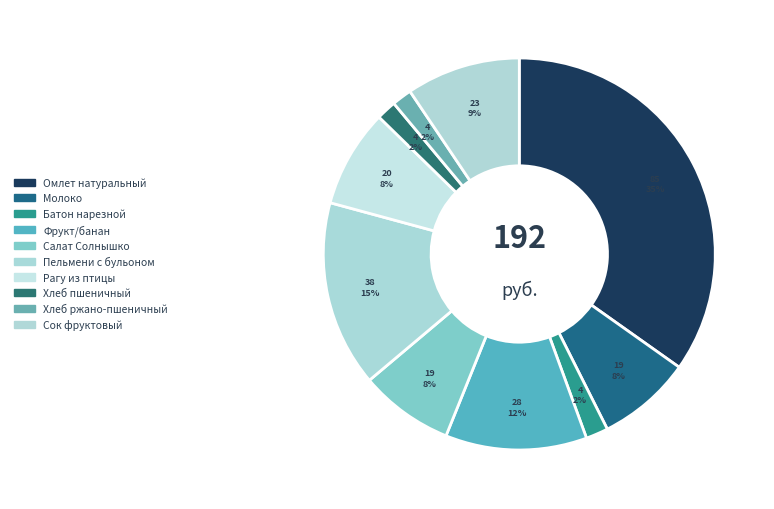

Rank the categories by value from lowest to highest.

Хлеб пшеничный, Хлеб ржано-пшеничный, Батон нарезной, Салат Солнышко, Молоко, Рагу из птицы, Сок фруктовый, Фрукт/банан, Пельмени с бульоном, Омлет натуральный